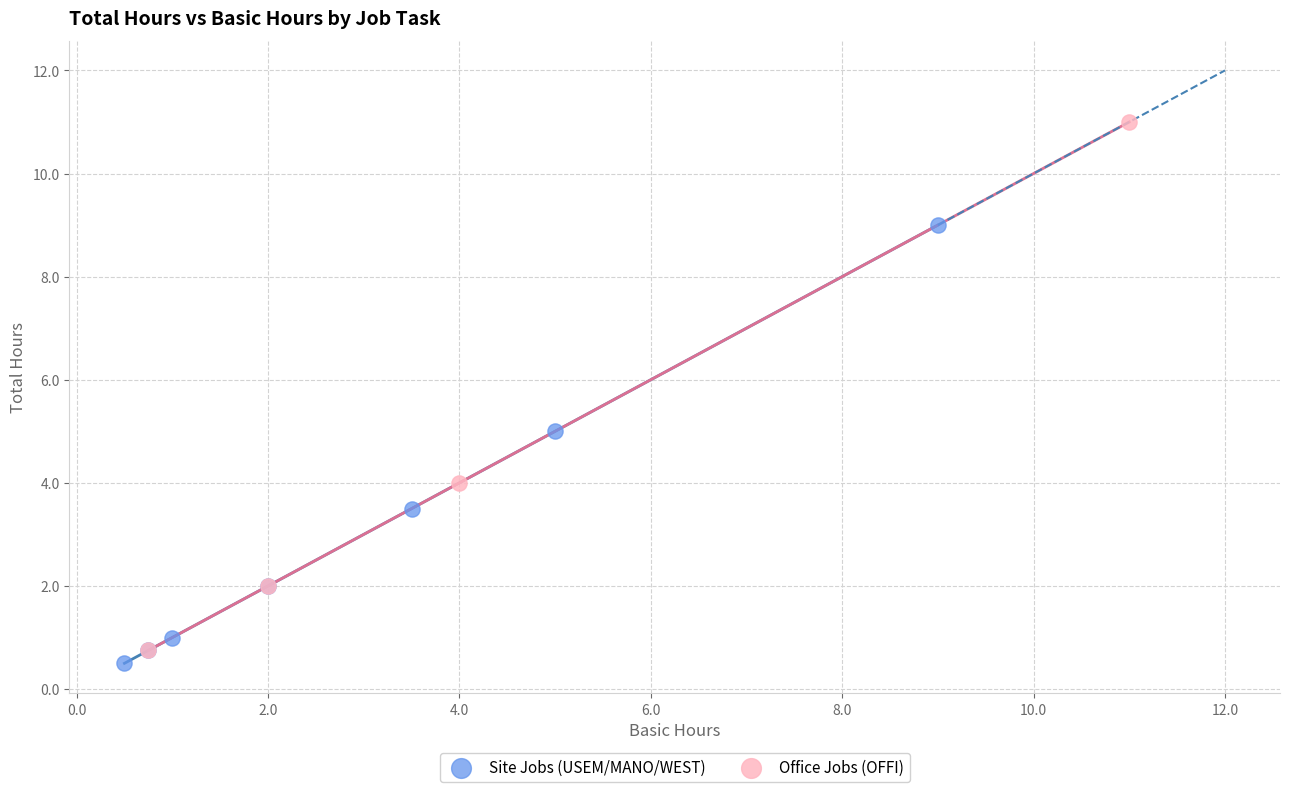

Which series reaches the maximum Y coordinate?

Office Jobs (OFFI)